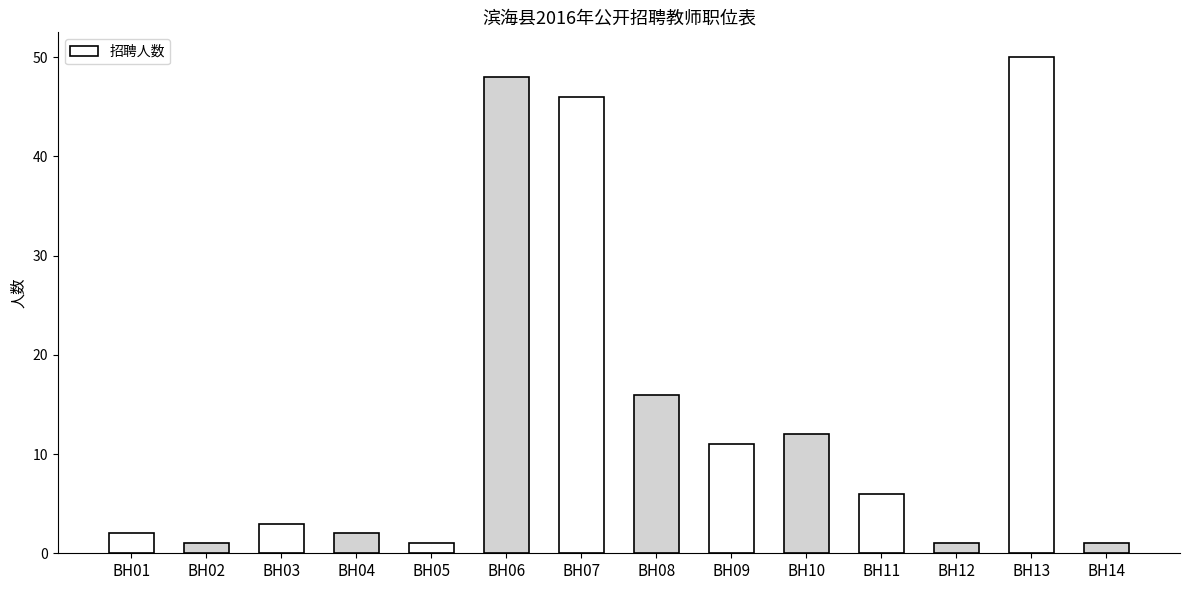

At which label is the value closest to 25?

BH08